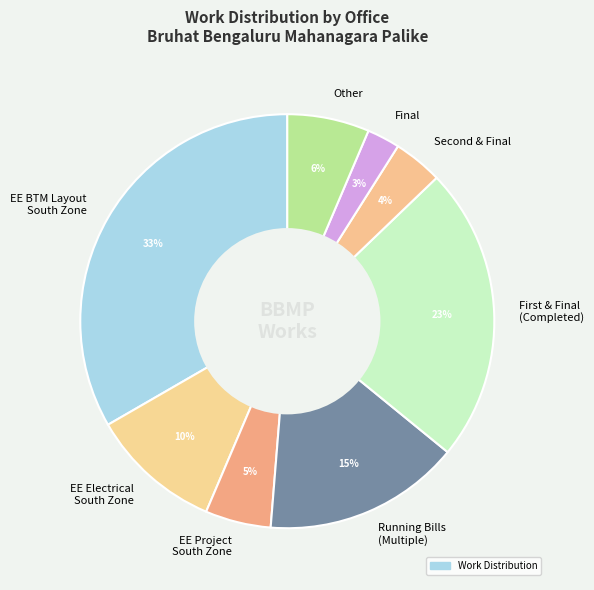

Is the sum of EE BTM Layout South Zone and Other greater than half?

No